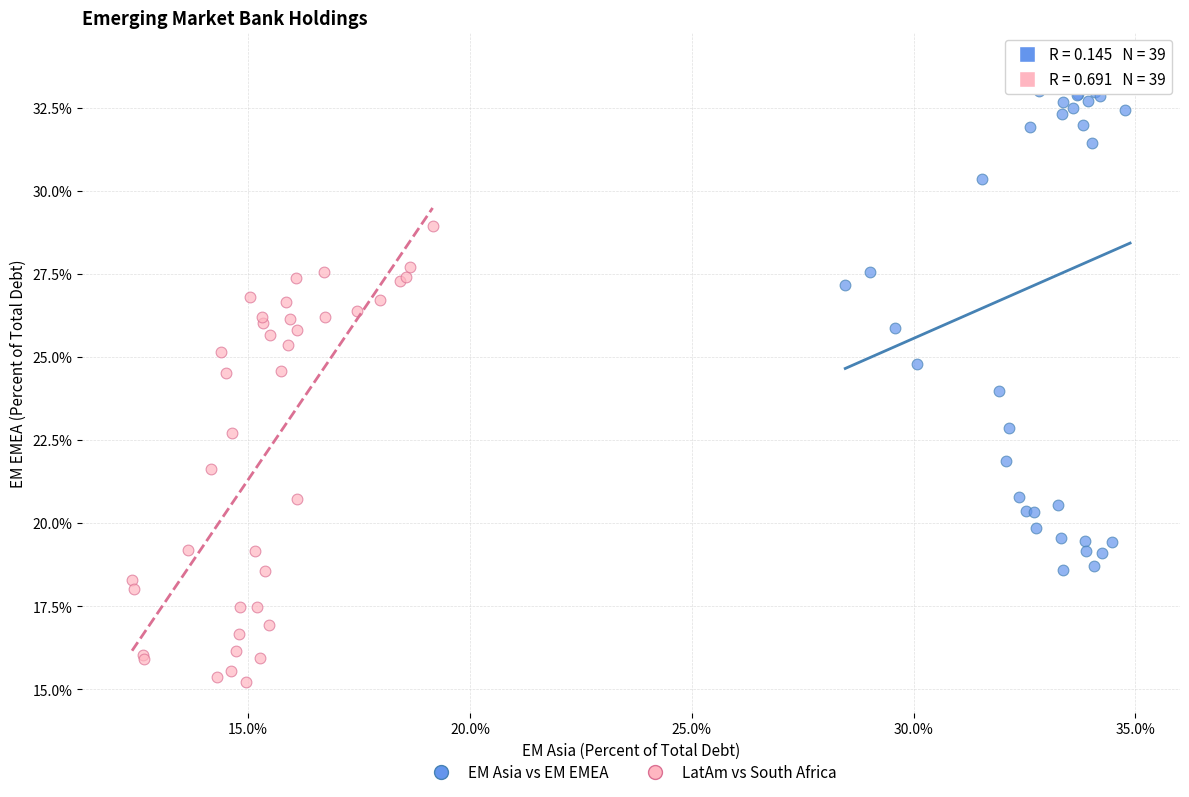

Which series has the widest spread of Y values?

EM Asia vs EM EMEA